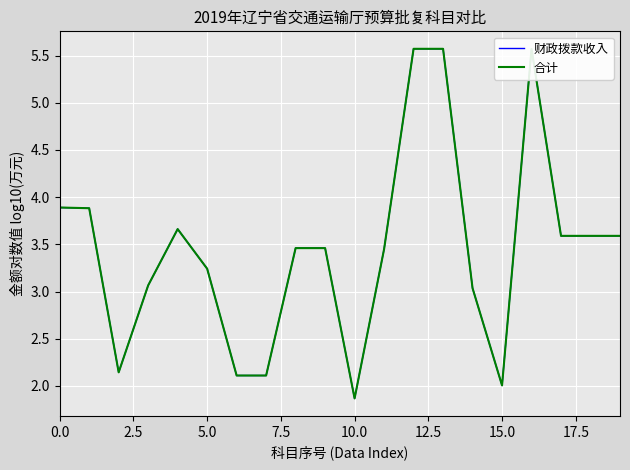

Is this an area chart (filled region under the line)?

No